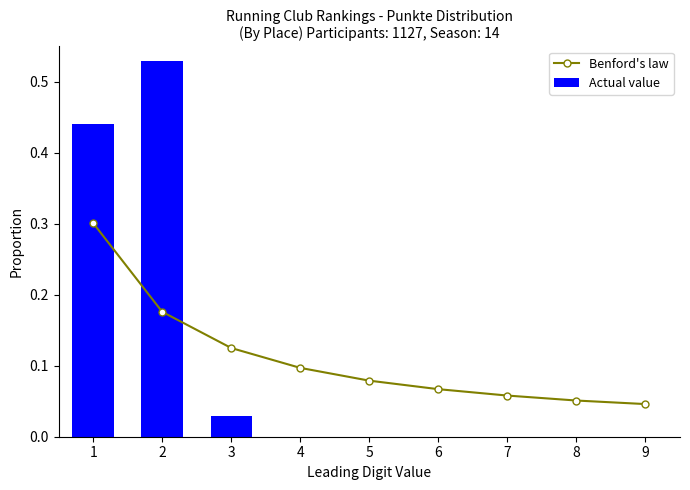

What is the average value of the Actual value series?

0.1